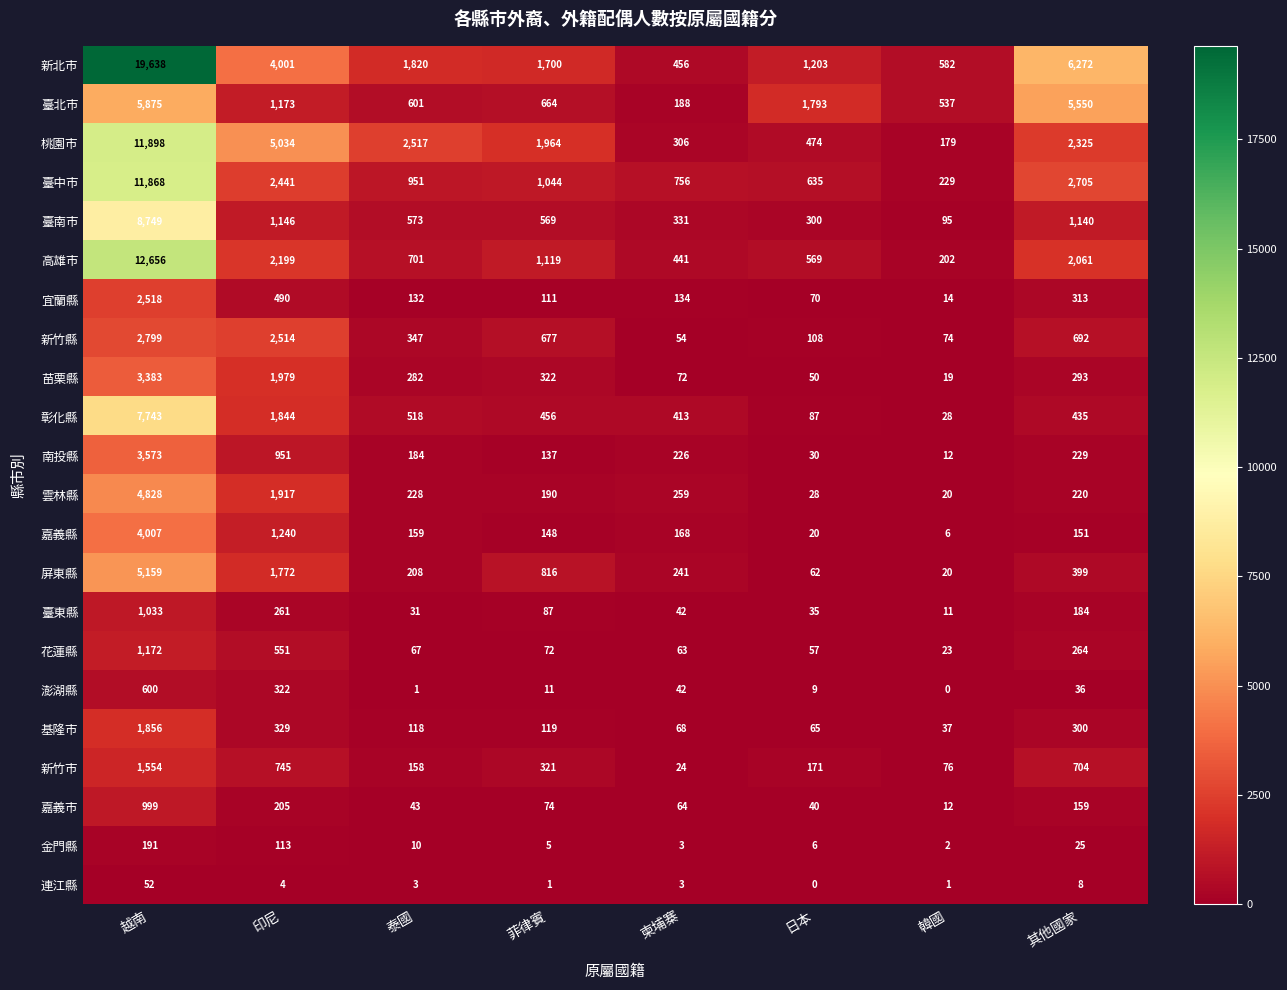

At which label does 臺東縣 first exceed 87?

越南